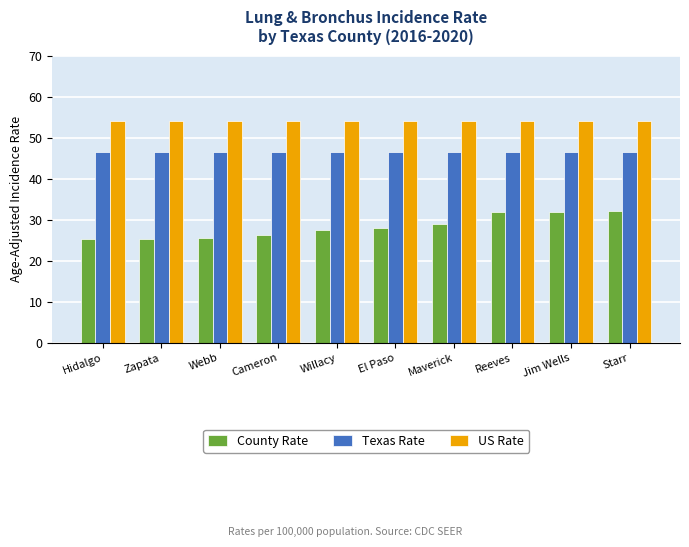

At how many categories does at least one series exceed 33?

10